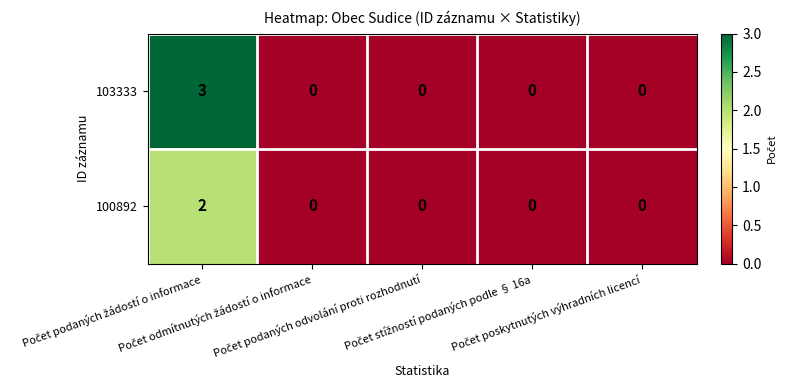

Which series has the largest range (max minus min)?

103333